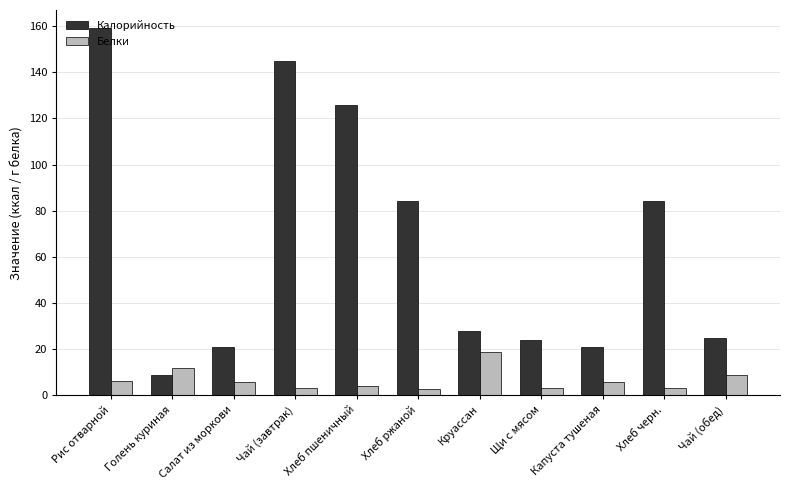

At Чай (обед), list the series in order from smallest to largest.

Белки, Калорийность